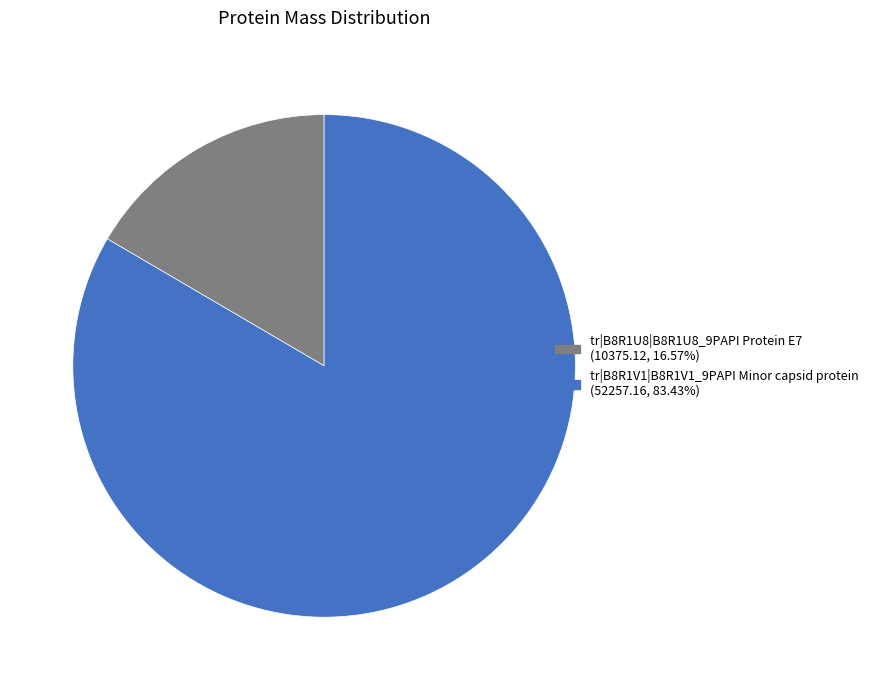

Approximately how many times larger is the value at tr|B8R1U8|B8R1U8_9PAPI Protein E7 compared to tr|B8R1V1|B8R1V1_9PAPI Minor capsid protein?

0.2